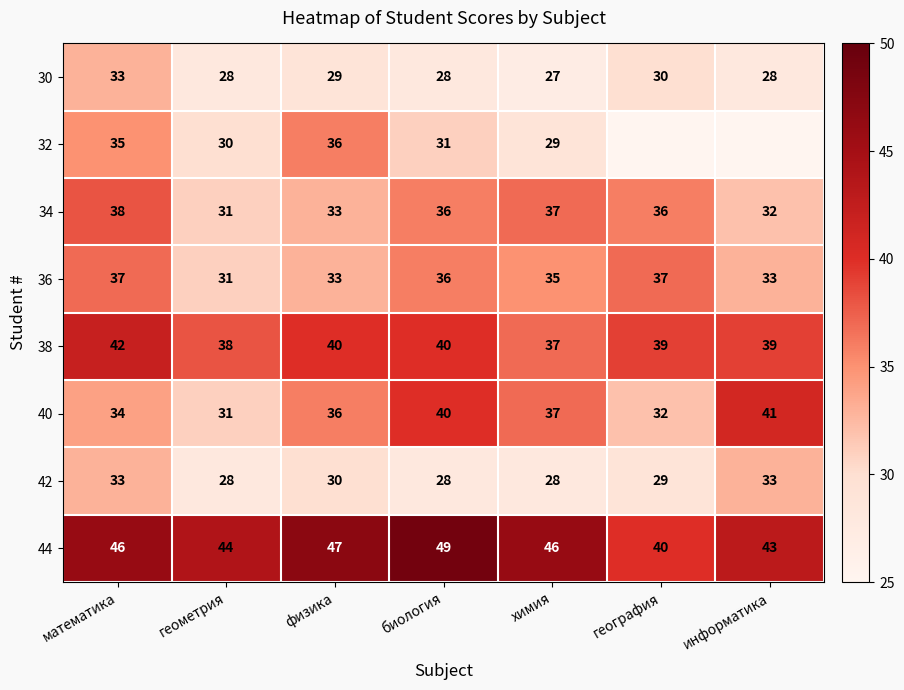

Where does the 34 series first go above 36?

математика